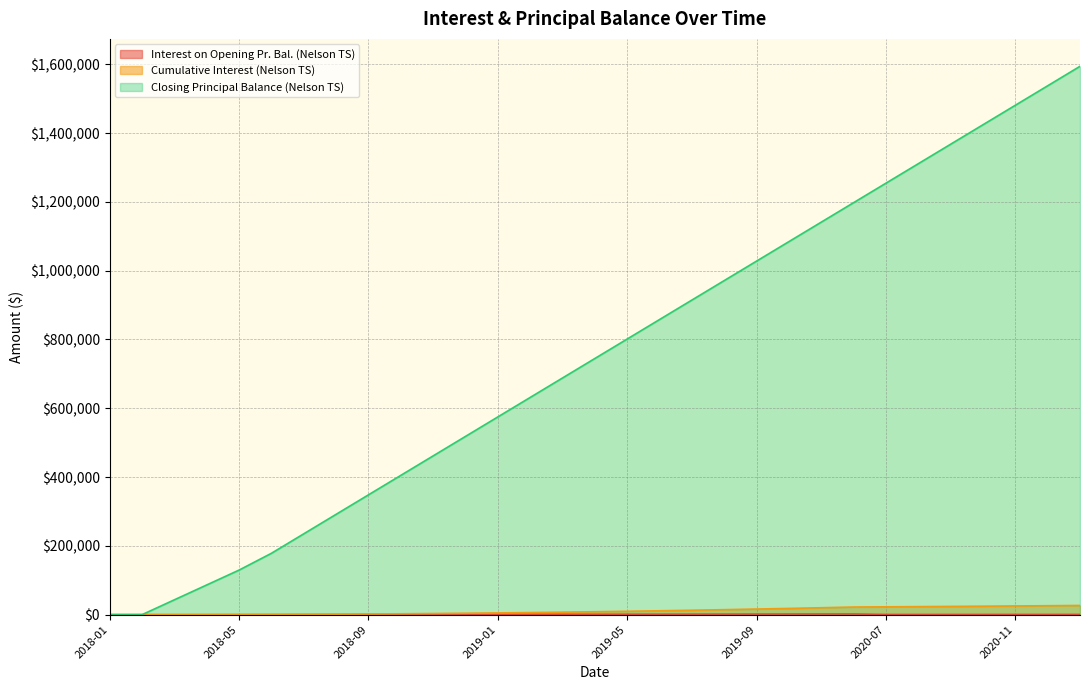

What is the value of the Interest on Opening Pr. Bal. (Nelson TS) point at the 25th from the left?

568.9